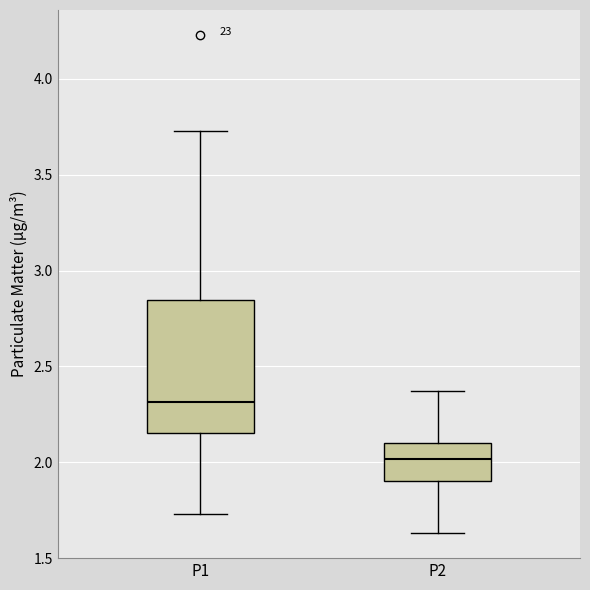

Comparing the boxes themselves (not the whiskers), which one is the tallest?

P1